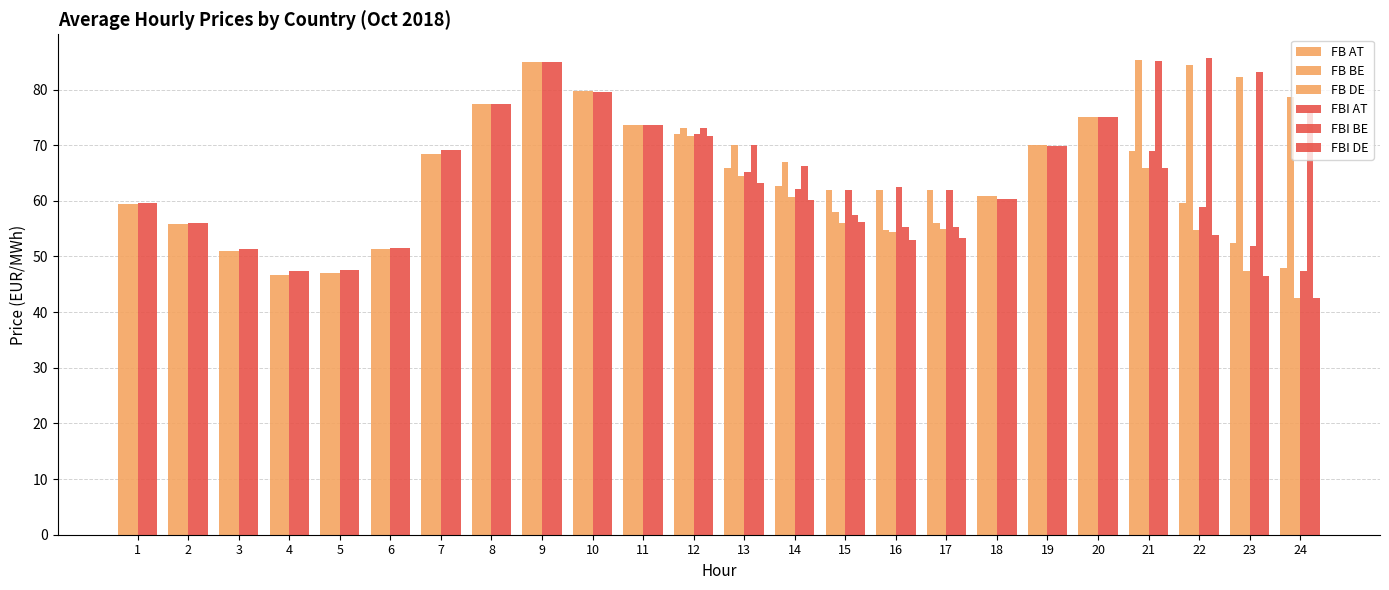

What is the spread (max minus min) of values at 3?

0.4